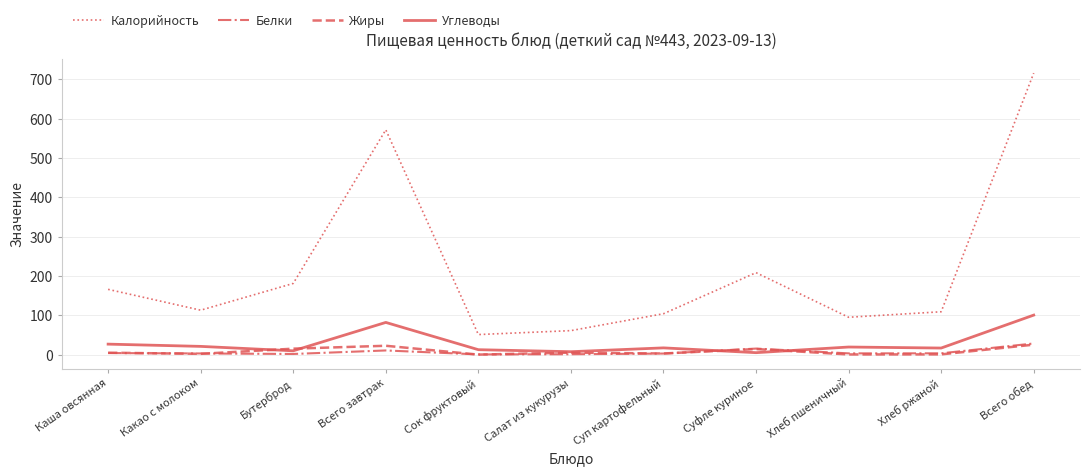

How many series are shown in this chart?

4